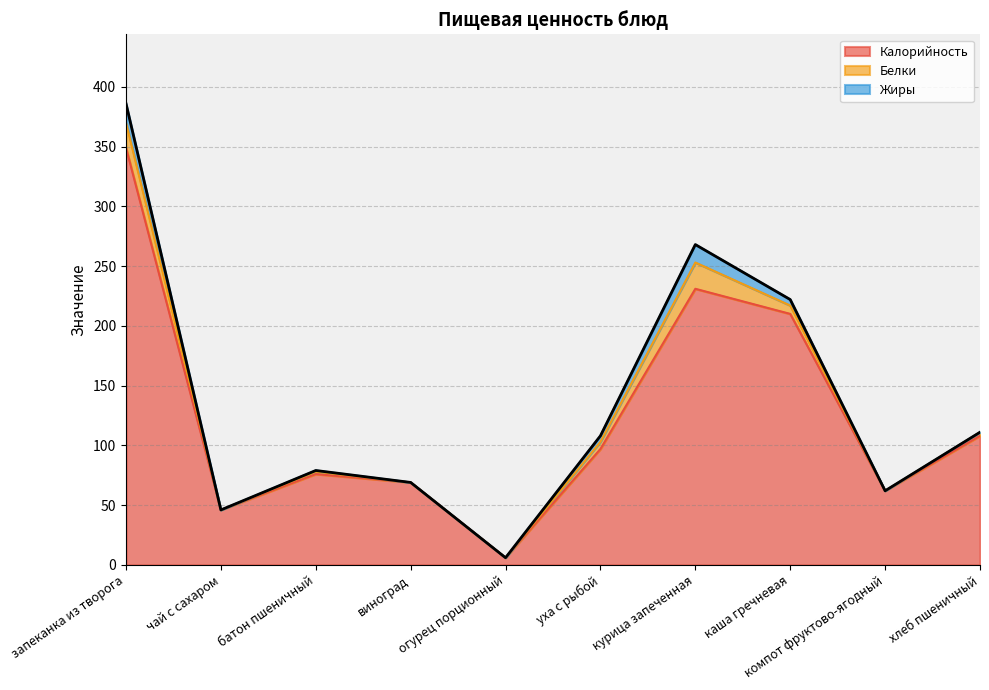

How many data points in Калорийность are above 97?

4